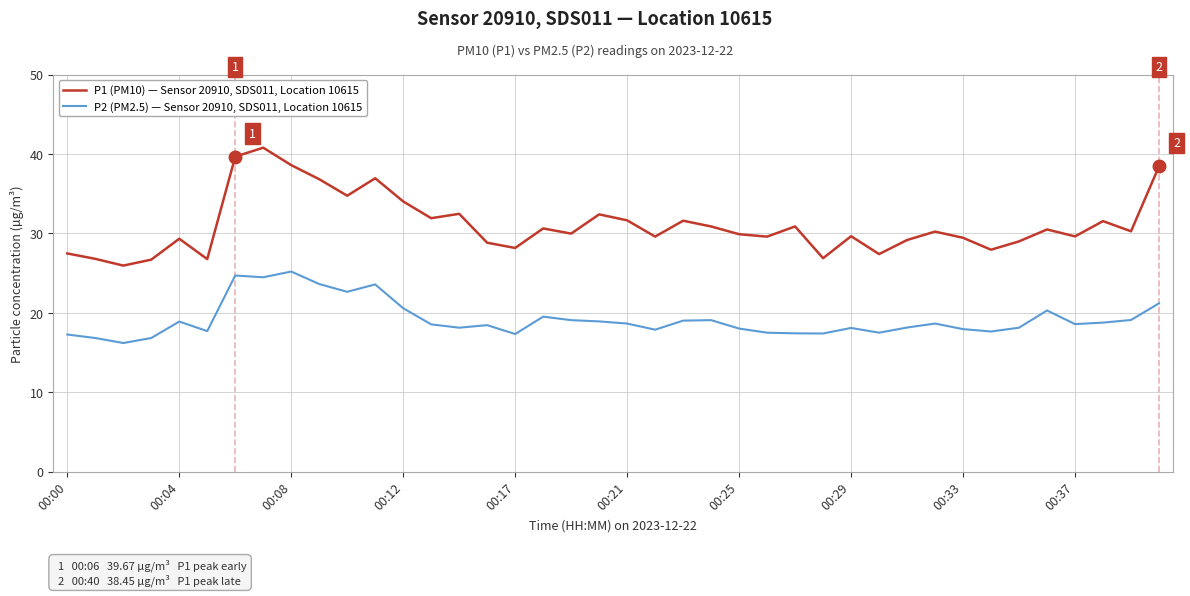

What is the greatest value displayed?

40.8